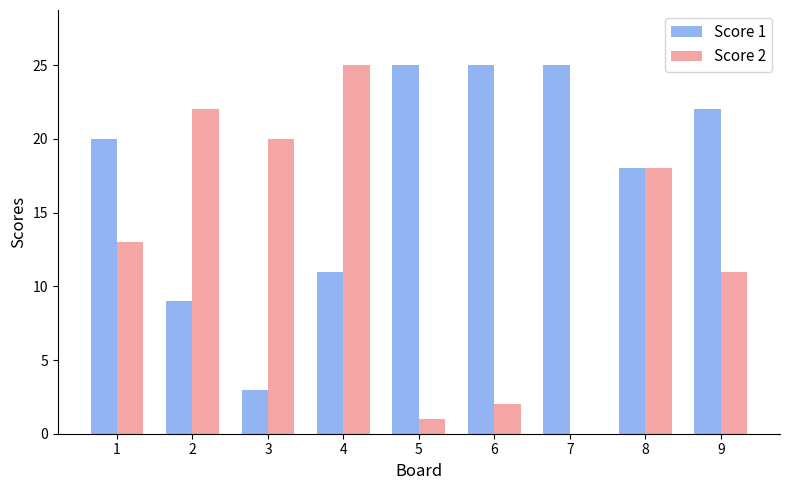

Reading left to right, list all the values displayed in this chart.

Score 1: 1=20	2=9	3=3	4=11	5=25	6=25	7=25	8=18	9=22
Score 2: 1=13	2=22	3=20	4=25	5=1	6=2	7=0	8=18	9=11